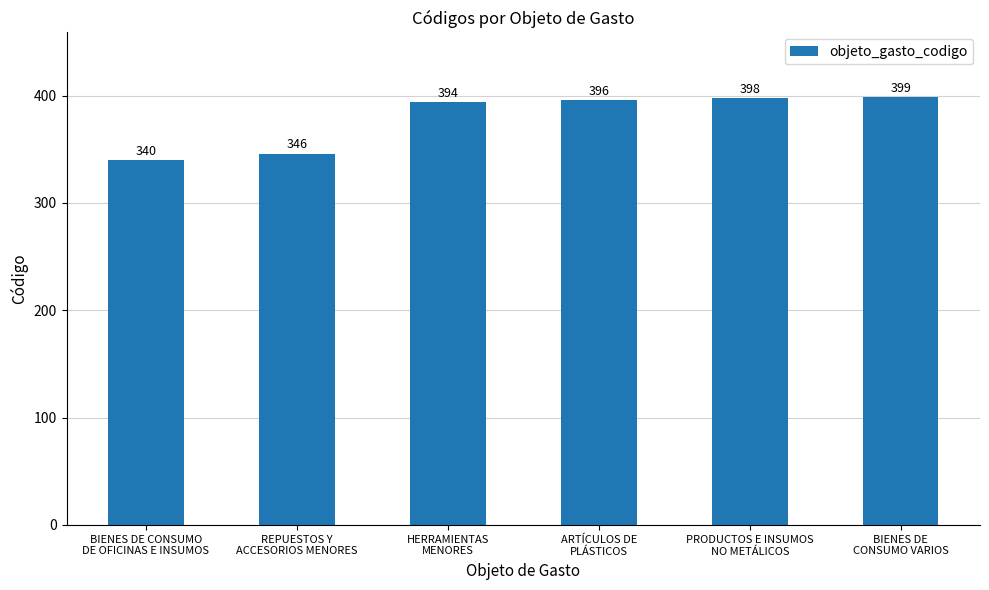

What is the label of the 3rd bar from the left?

HERRAMIENTAS
MENORES